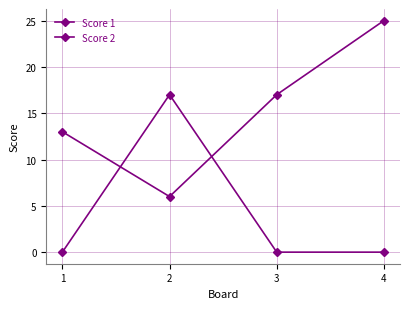

Does the chart have visible grid lines?

Yes